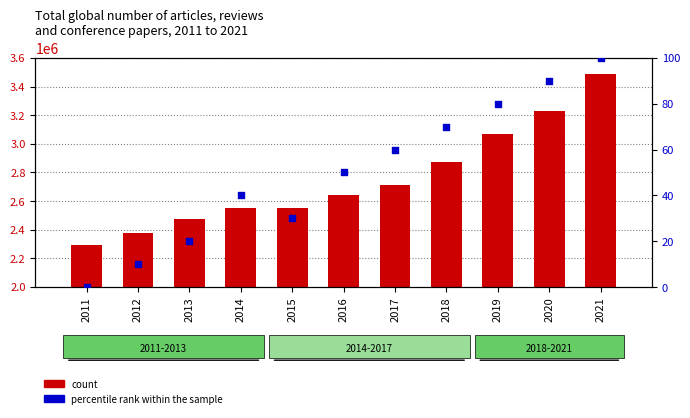

What is the total value across all series at 2021?

3485024